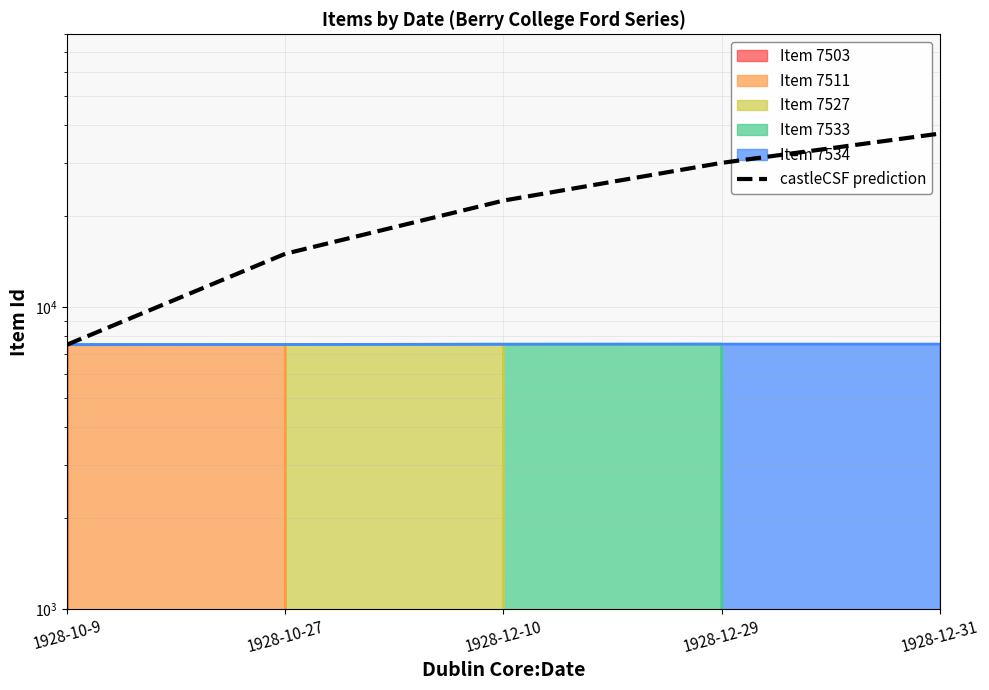

True or false: there are more than 0 points higher than both neighbors.

False